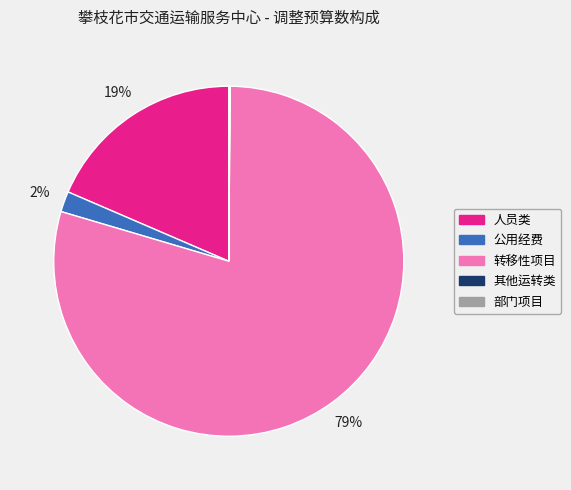

Does 转移性项目 represent more than half of the total?

Yes